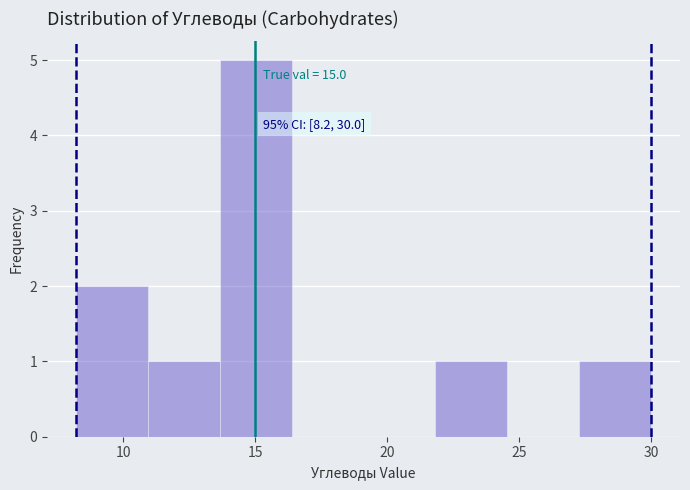

Which range on the x-axis has the tallest bar?

13.5 to 16.5